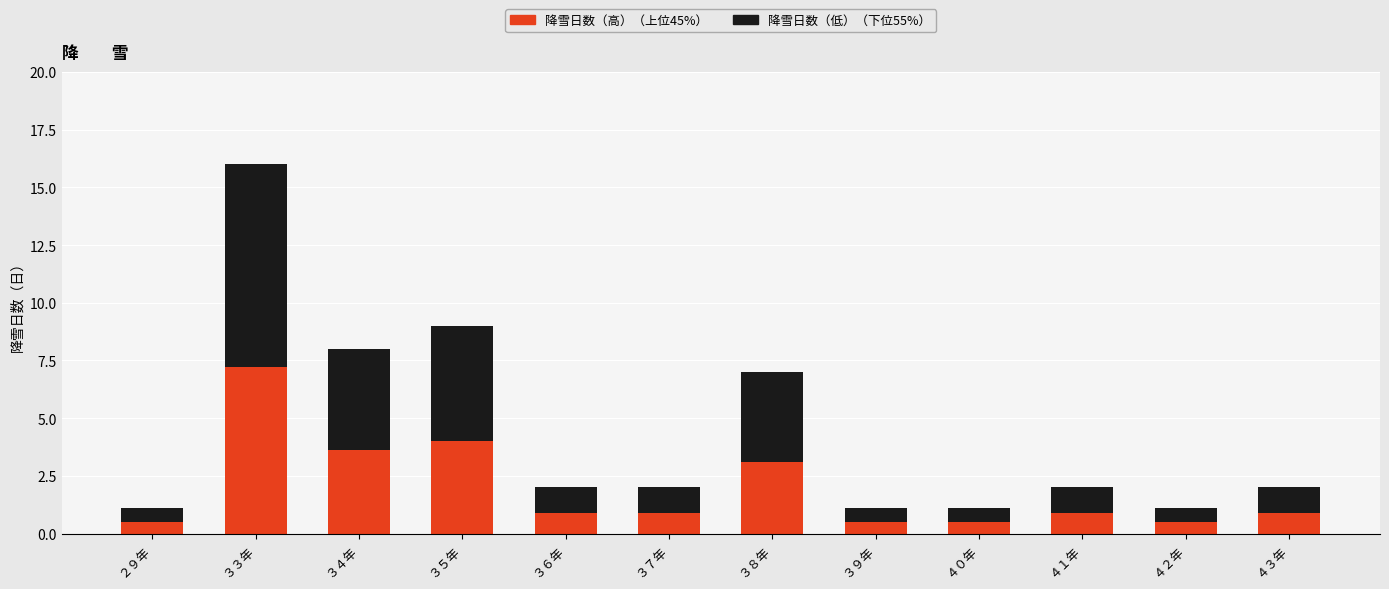

At which category is the sum across all series the highest?

３３年